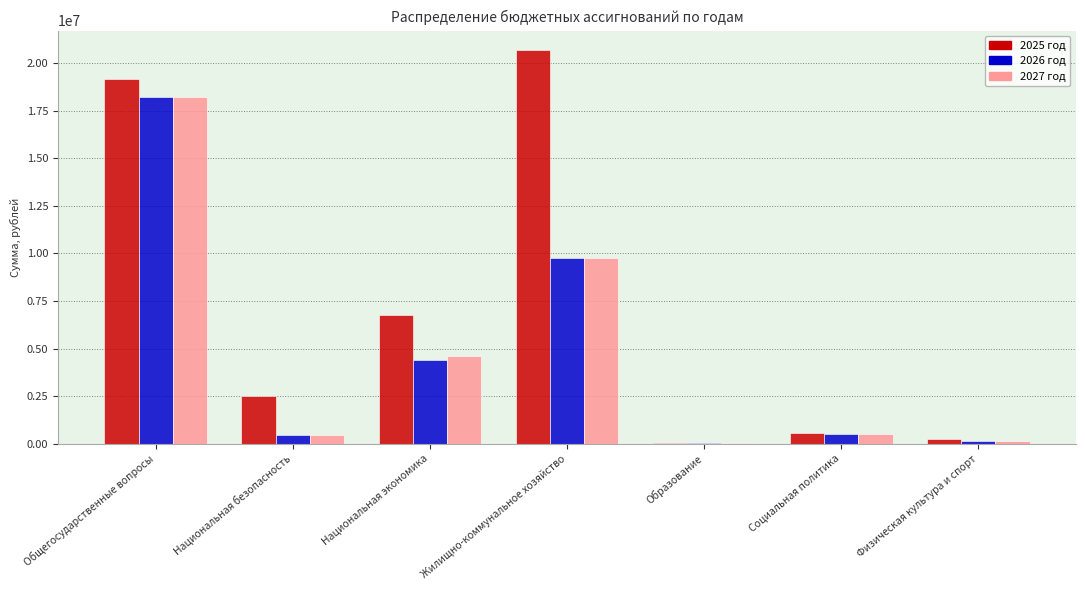

Which series has the largest total across all categories?

2025 год